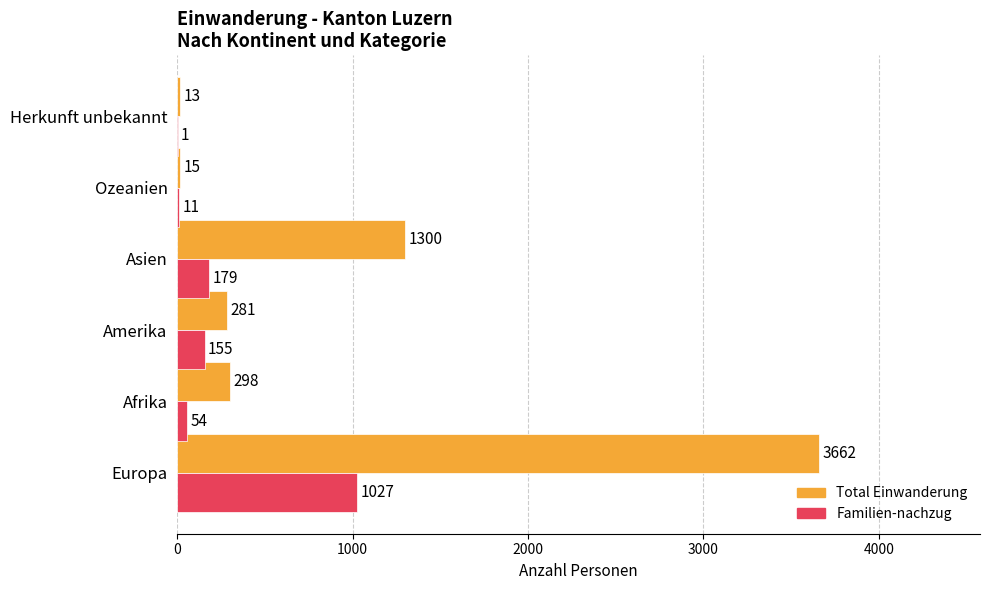

What is the sum of all Total Einwanderung values?

5569